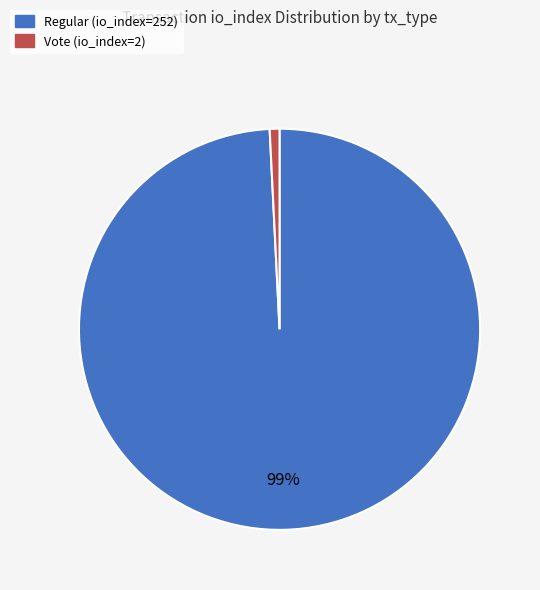

Rank the categories by value from lowest to highest.

Vote (io_index=2), Regular (io_index=252)